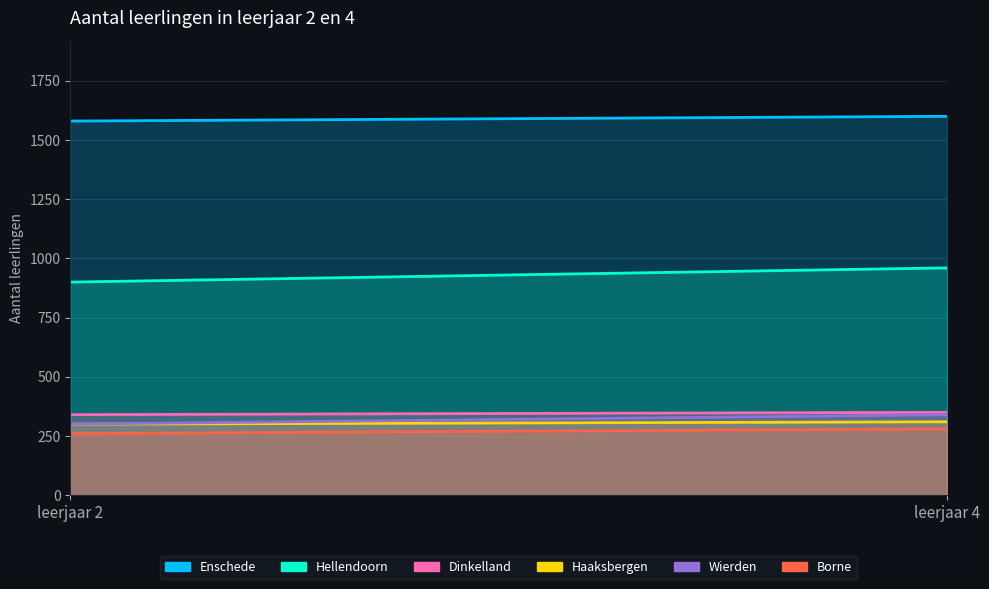

How many Haaksbergen values are between 300 and 310?

2